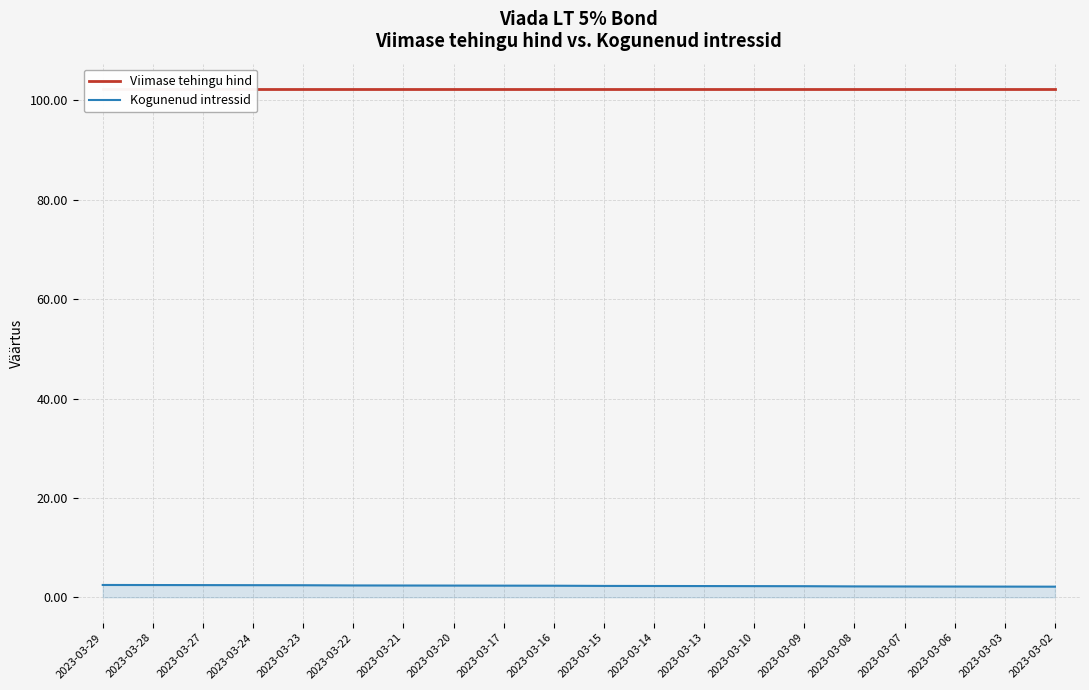

Rank the categories by Viimase tehingu hind value from highest to lowest.

2023-03-29, 2023-03-28, 2023-03-27, 2023-03-24, 2023-03-23, 2023-03-22, 2023-03-21, 2023-03-20, 2023-03-17, 2023-03-16, 2023-03-15, 2023-03-14, 2023-03-13, 2023-03-10, 2023-03-09, 2023-03-08, 2023-03-07, 2023-03-06, 2023-03-03, 2023-03-02